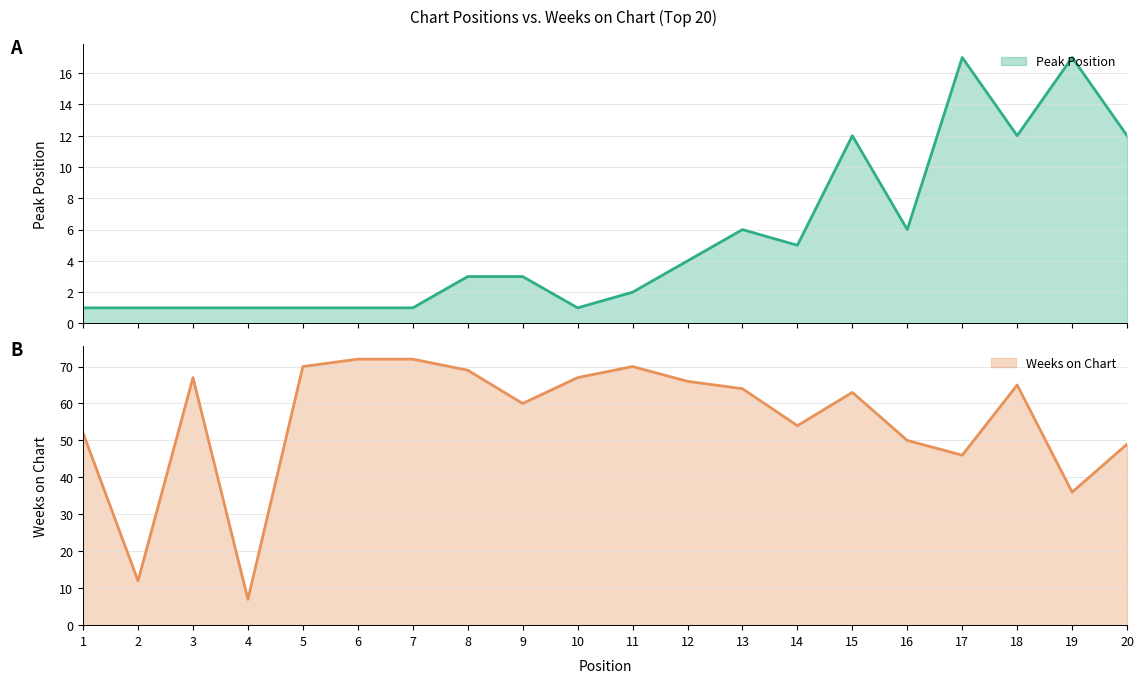

What is the difference between the second highest and second lowest values in the Peak Position series?

16